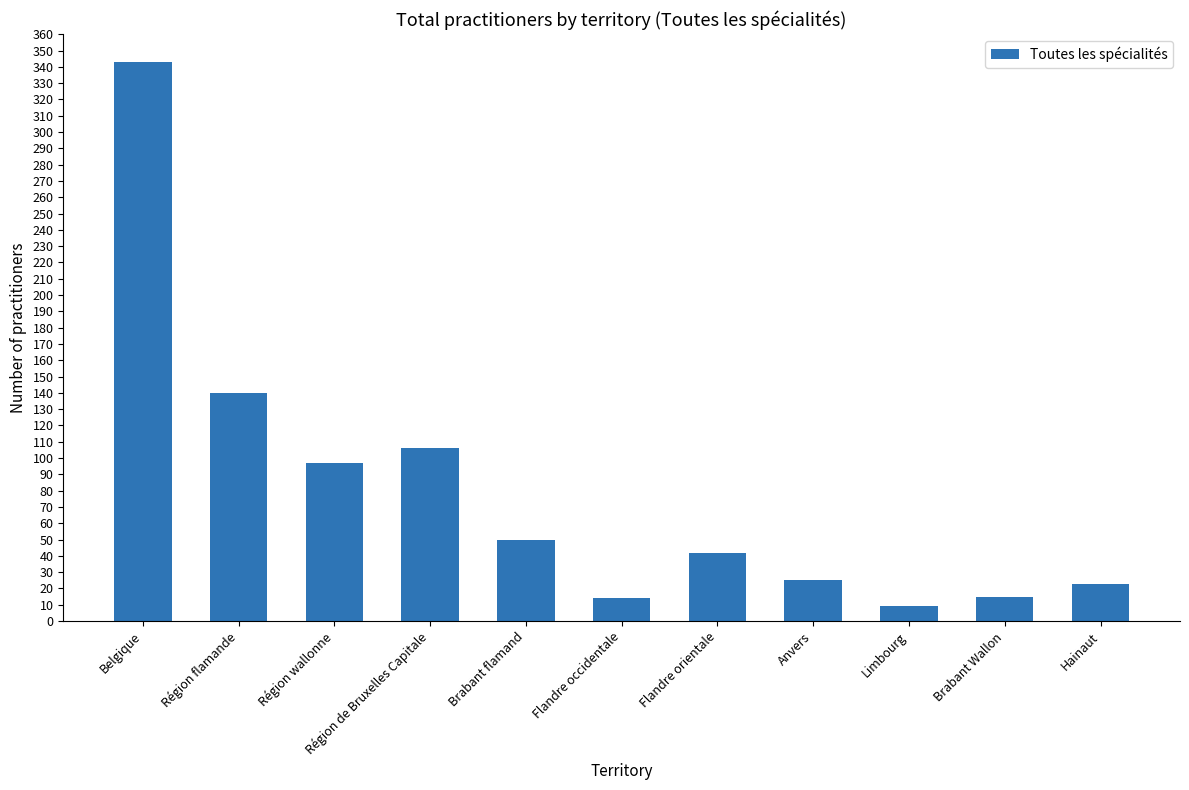

What is the label of the 6th bar from the left?

Flandre occidentale